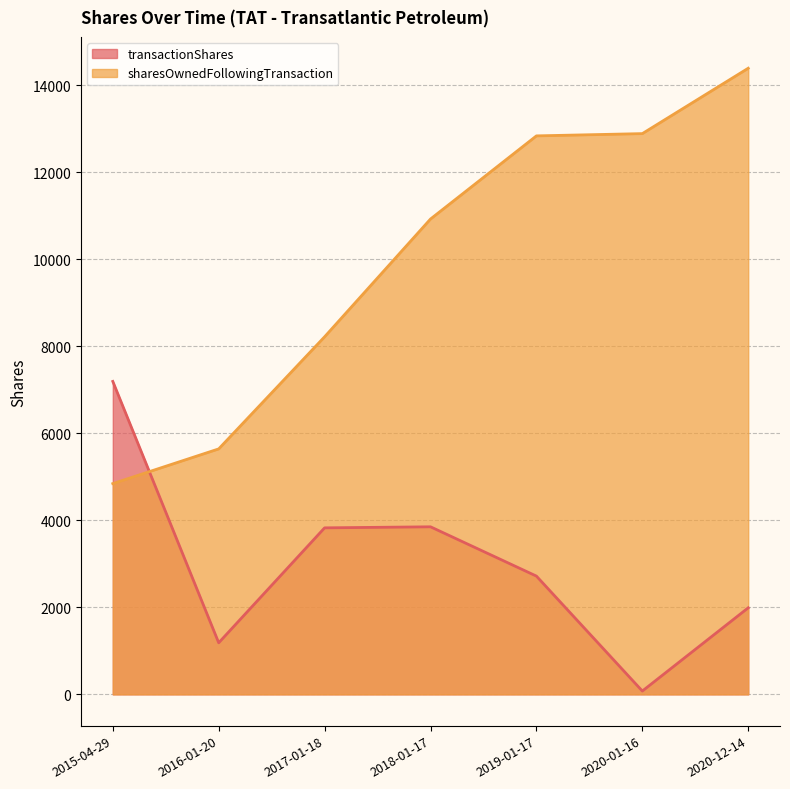

Which series has the largest total across all categories?

sharesOwnedFollowingTransaction